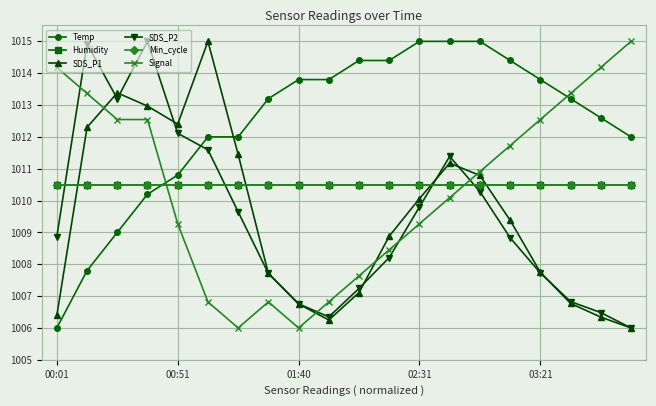

Is this an area chart (filled region under the line)?

No